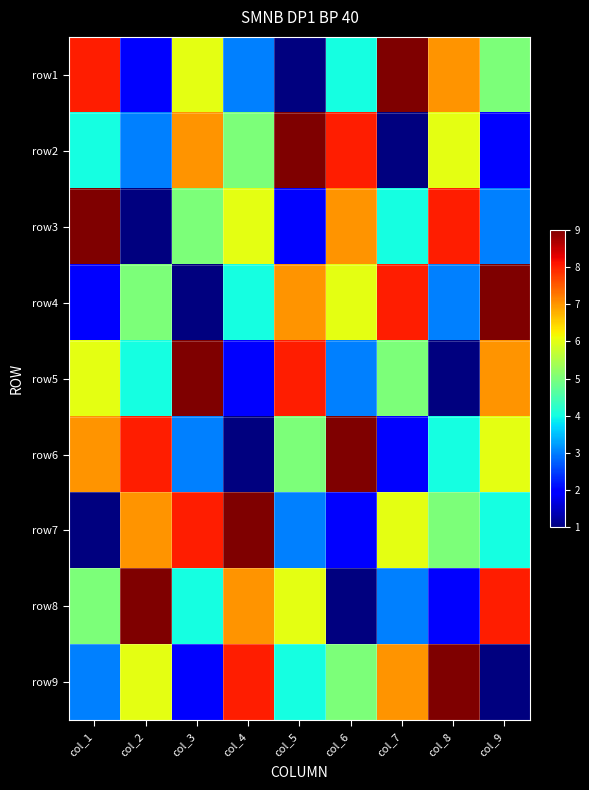

Reading left to right, what are all the values shown in this chart?

row1: col_1=8	col_2=2	col_3=6	col_4=3	col_5=1	col_6=4	col_7=9	col_8=7	col_9=5
row2: col_1=4	col_2=3	col_3=7	col_4=5	col_5=9	col_6=8	col_7=1	col_8=6	col_9=2
row3: col_1=9	col_2=1	col_3=5	col_4=6	col_5=2	col_6=7	col_7=4	col_8=8	col_9=3
row4: col_1=2	col_2=5	col_3=1	col_4=4	col_5=7	col_6=6	col_7=8	col_8=3	col_9=9
row5: col_1=6	col_2=4	col_3=9	col_4=2	col_5=8	col_6=3	col_7=5	col_8=1	col_9=7
row6: col_1=7	col_2=8	col_3=3	col_4=1	col_5=5	col_6=9	col_7=2	col_8=4	col_9=6
row7: col_1=1	col_2=7	col_3=8	col_4=9	col_5=3	col_6=2	col_7=6	col_8=5	col_9=4
row8: col_1=5	col_2=9	col_3=4	col_4=7	col_5=6	col_6=1	col_7=3	col_8=2	col_9=8
row9: col_1=3	col_2=6	col_3=2	col_4=8	col_5=4	col_6=5	col_7=7	col_8=9	col_9=1